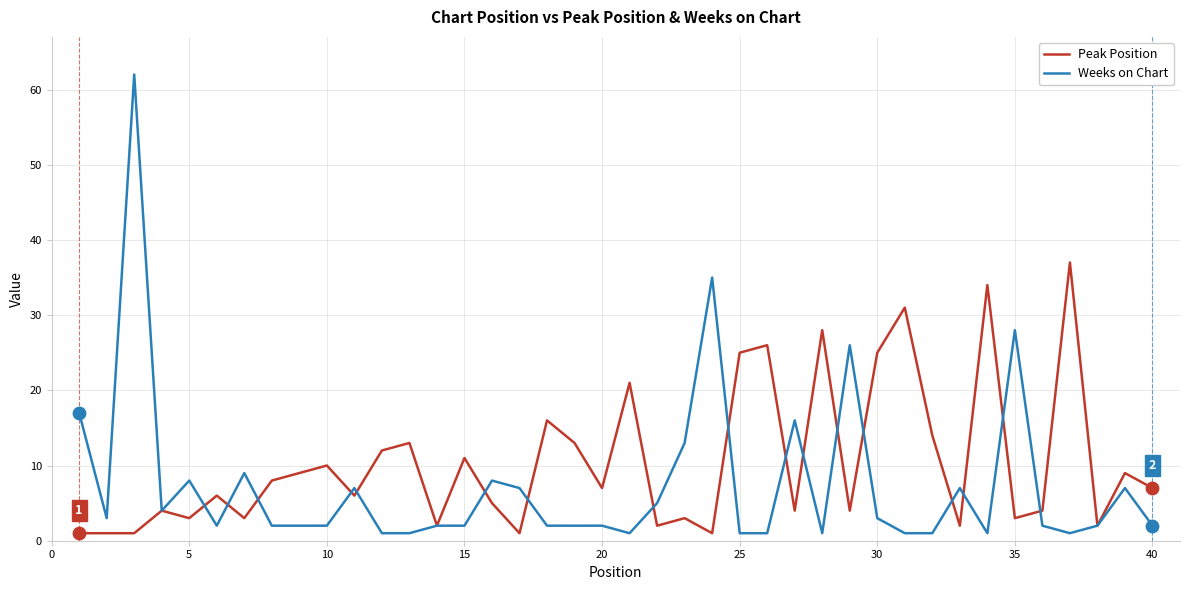

At how many categories does at least one series exceed 55?

1